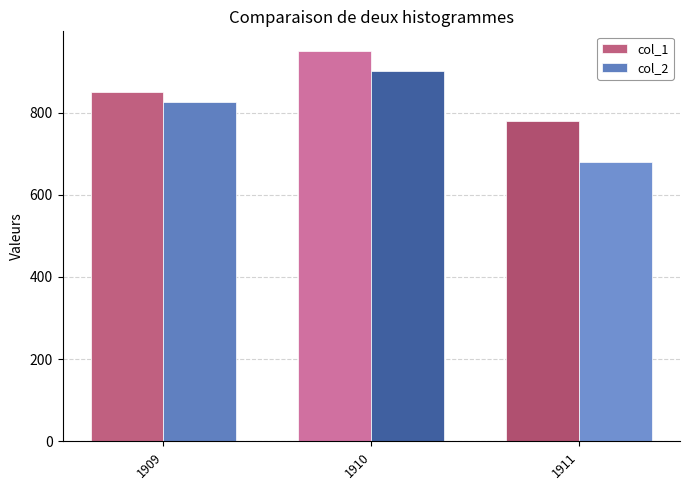

How many values in the col_2 series are below 825?

1